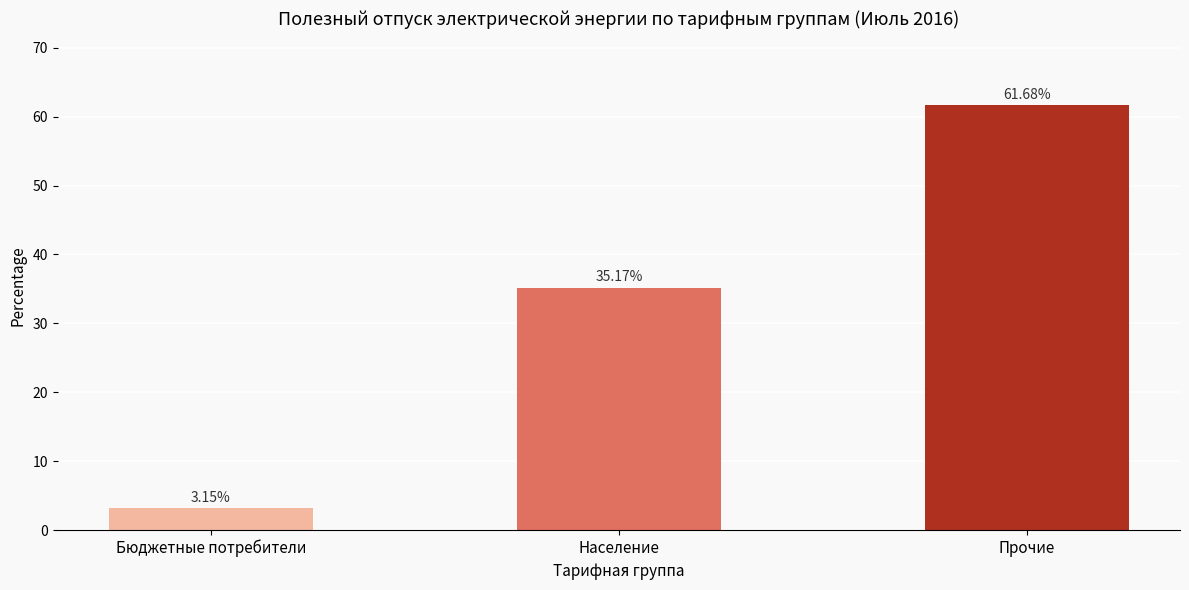

List the labels in order of value, smallest first.

Бюджетные потребители, Население, Прочие